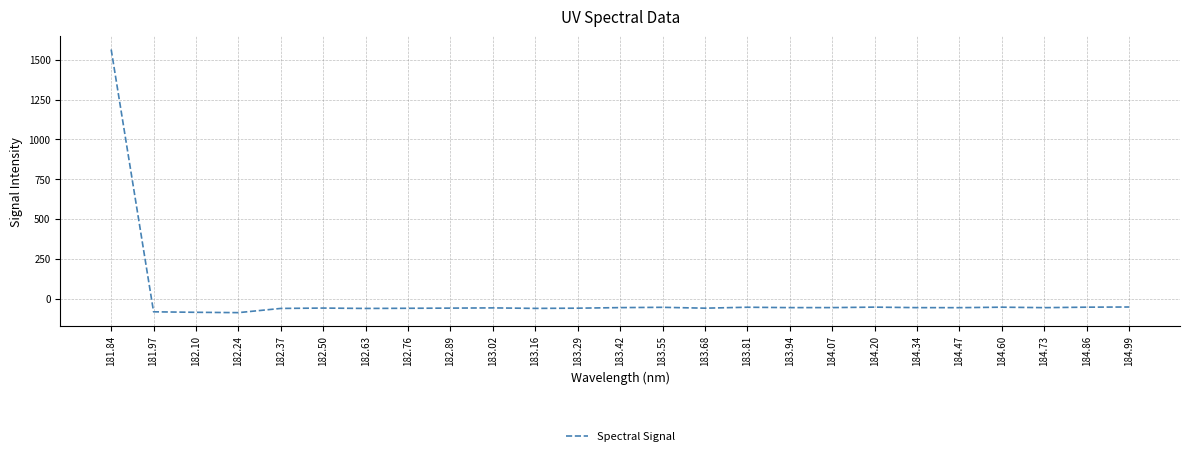

What is the smallest value displayed?

-88.8